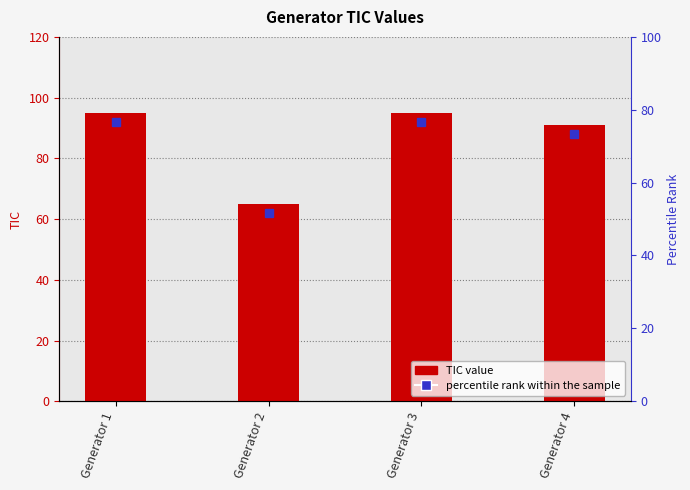

The value at Generator 3 is 95. True or false?

True